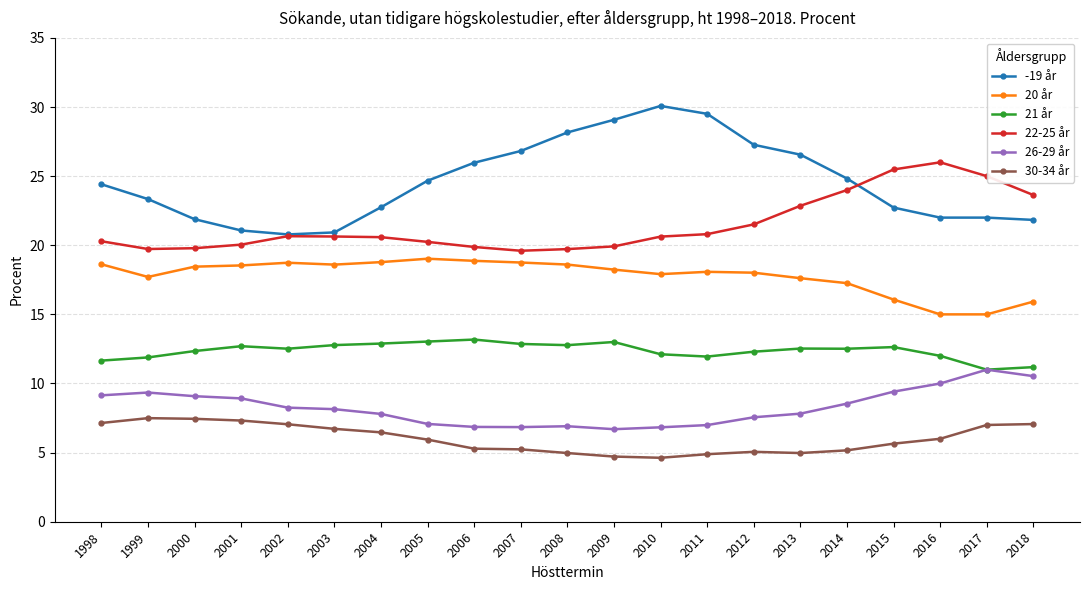

What is the maximum value for 21 år?

13.2